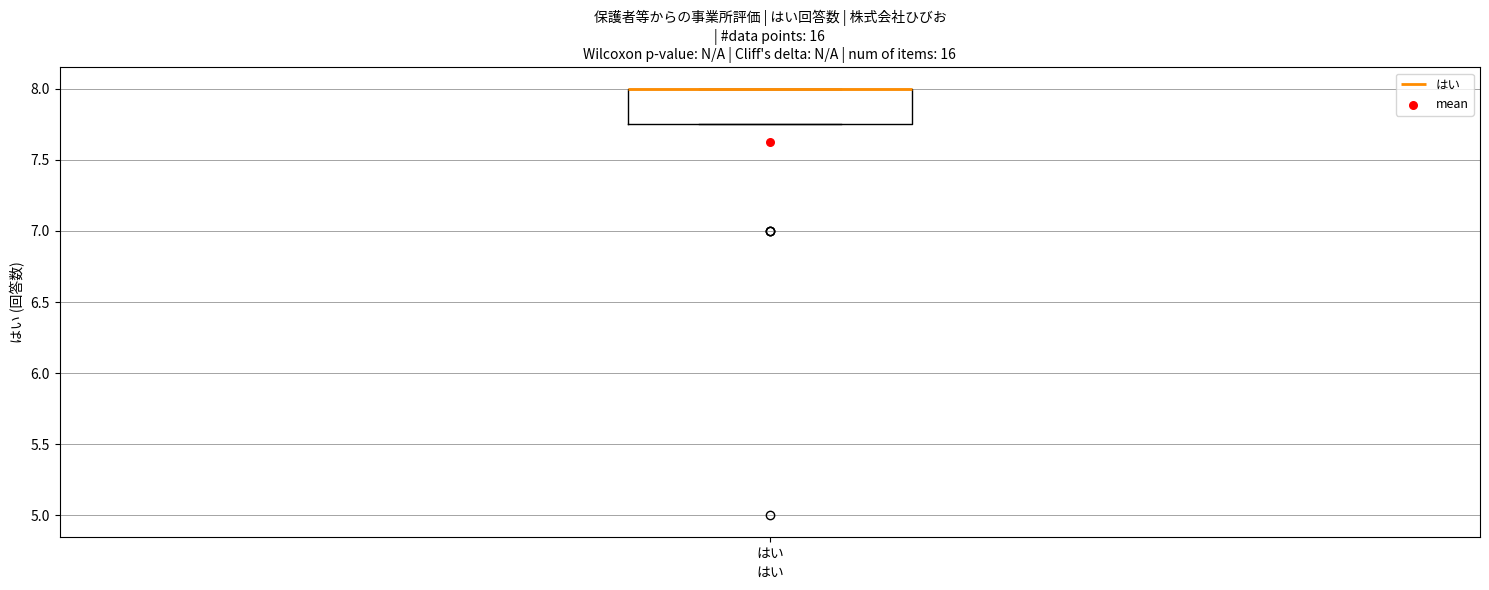

Where is the upper edge of the box for はい on the y-axis? The values are not printed on the chart, so give them approximately, as read against the axis.

8.00